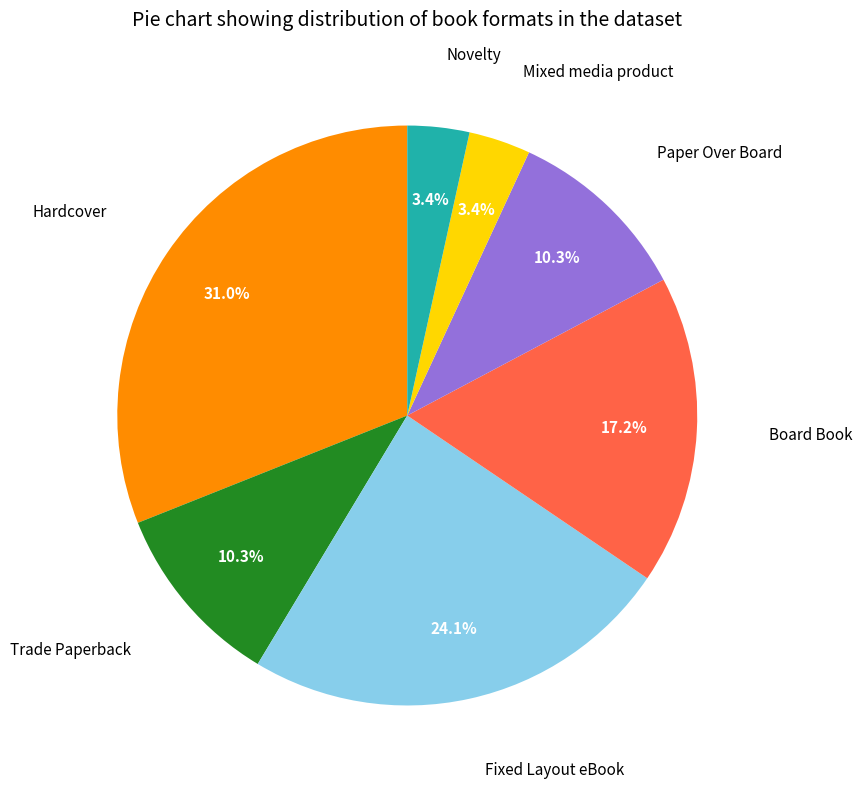

What is the largest slice in the pie chart?

Hardcover